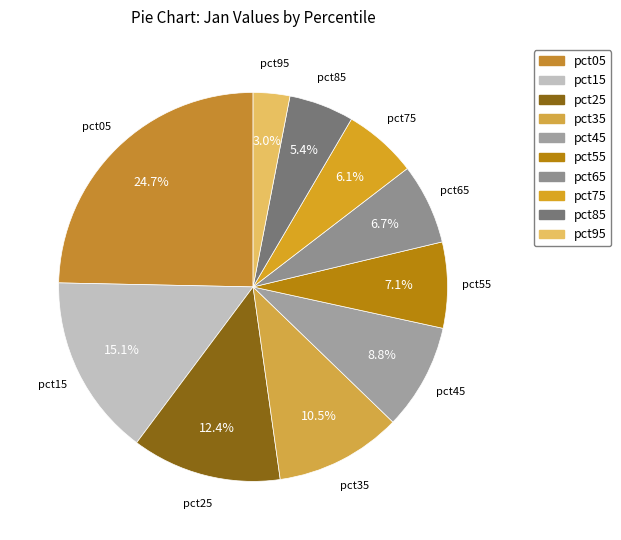

True or false: pct35 accounts for 4% of the total.

False